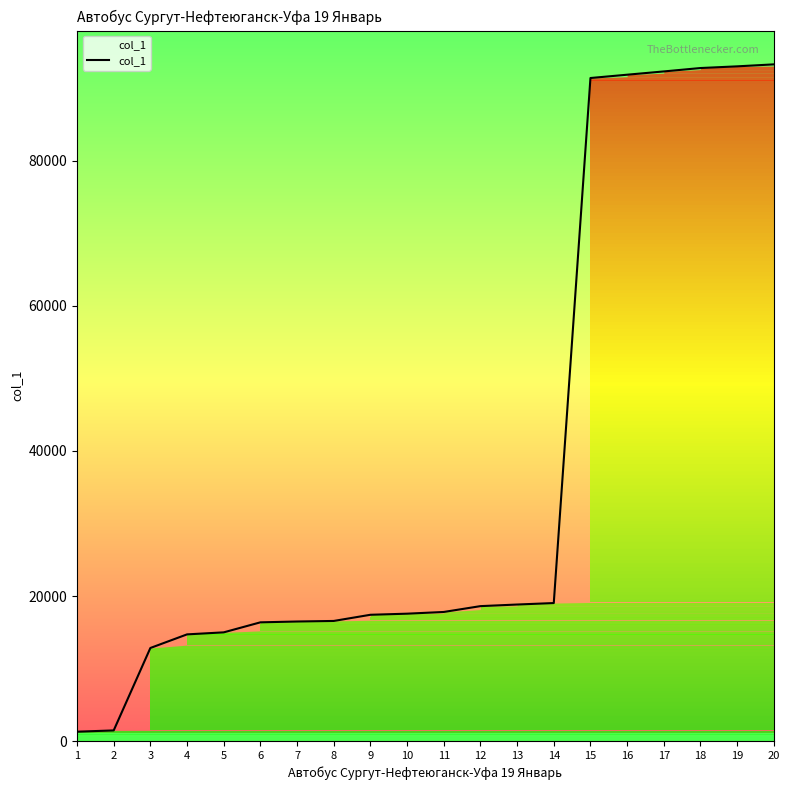

How many lines are shown in the chart?

1